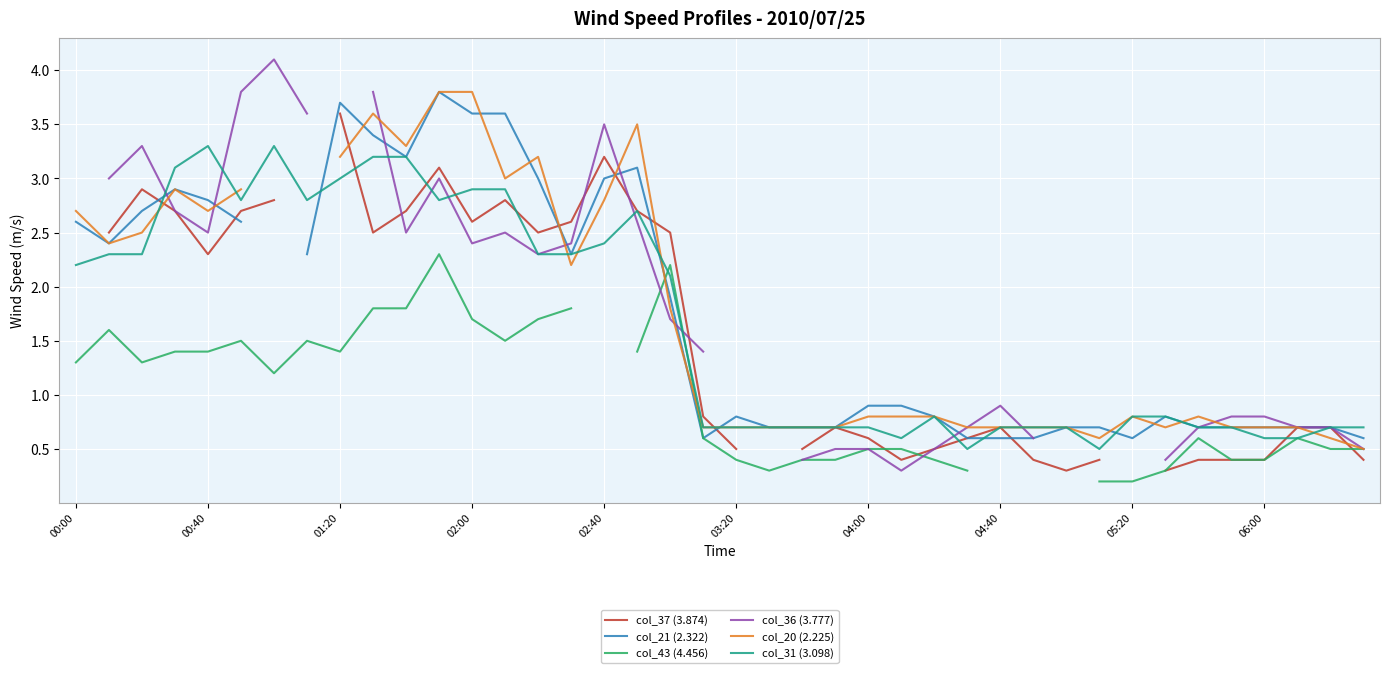

True or false: col_31 (3.098) has a value of 1.0 at 04:00.

False